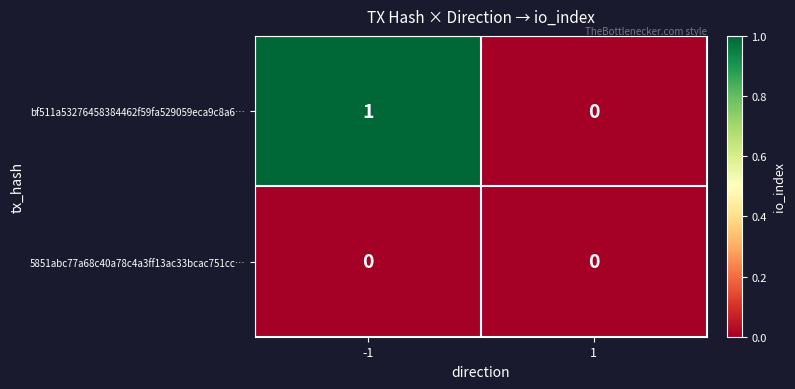

Rank the series by their average value, from lowest to highest.

5851abc77a68c40a78c4a3ff13ac33bcac751cc…, bf511a53276458384462f59fa529059eca9c8a6…